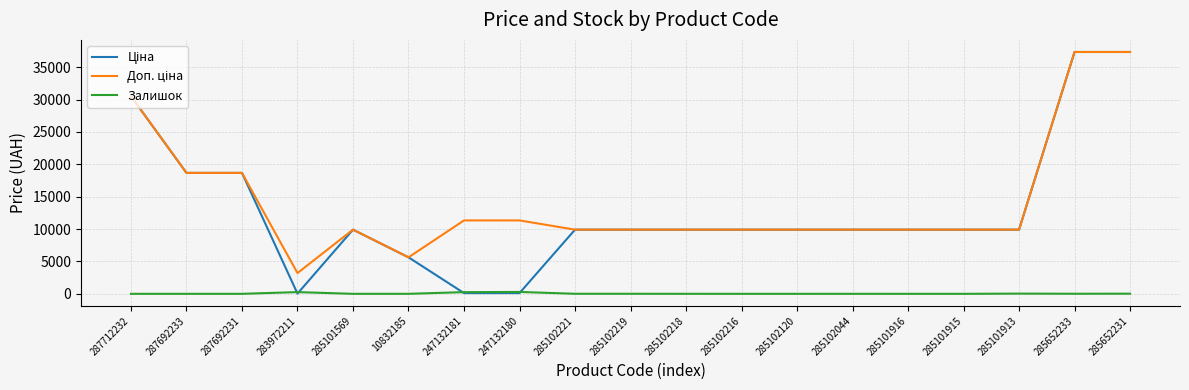

The Залишок series shows 22.0 at 285652231. True or false?

True